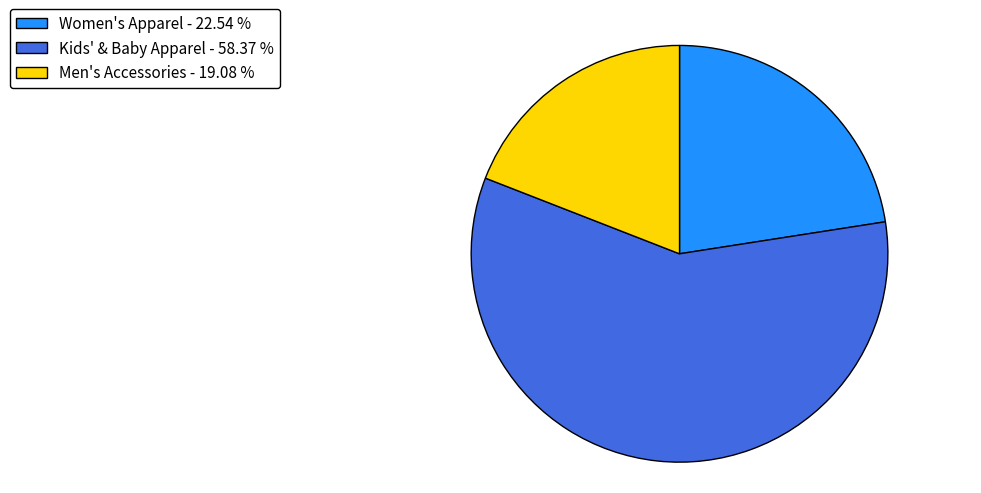

What is the ratio of the value at Women's Apparel - 22.54 % to the value at Kids' & Baby Apparel - 58.37 %?

0.4